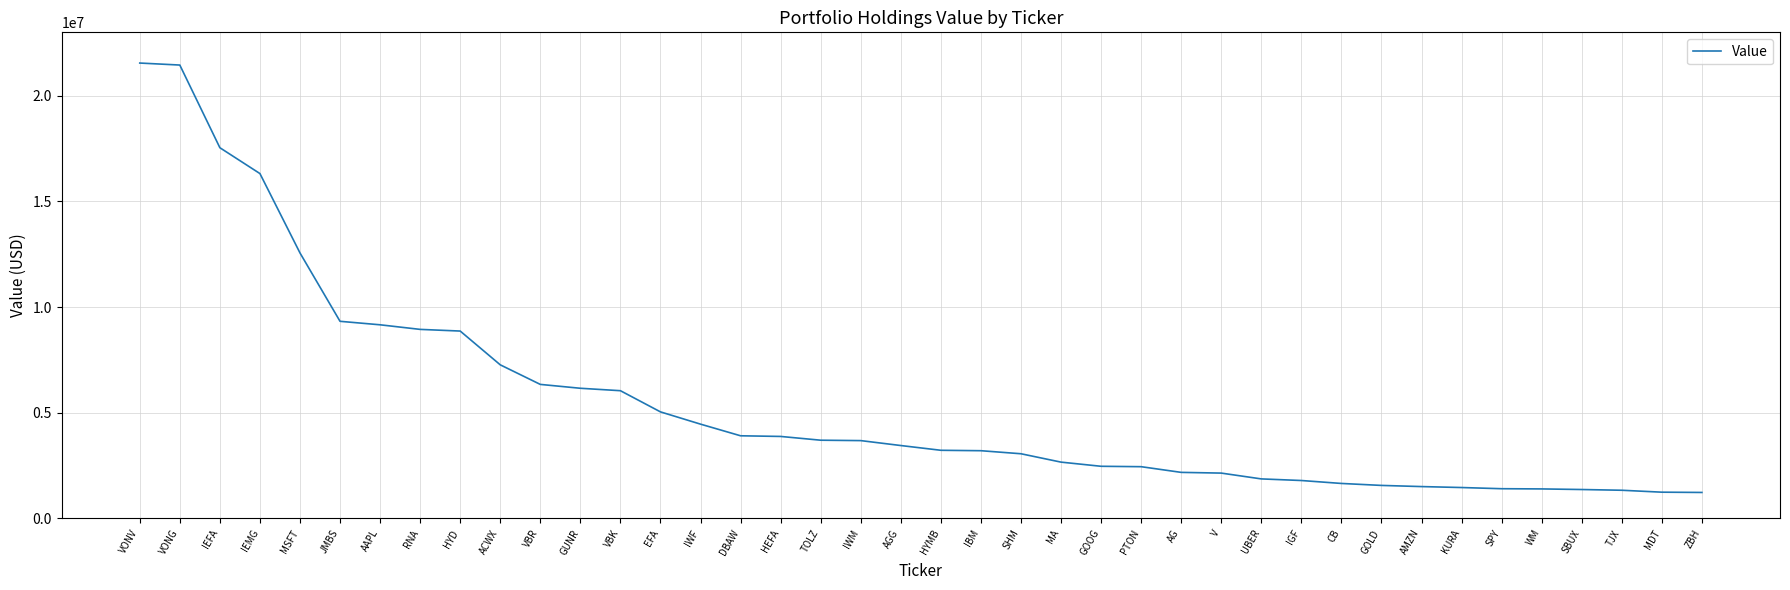

At which label does the data first exceed 3451000?

VONV